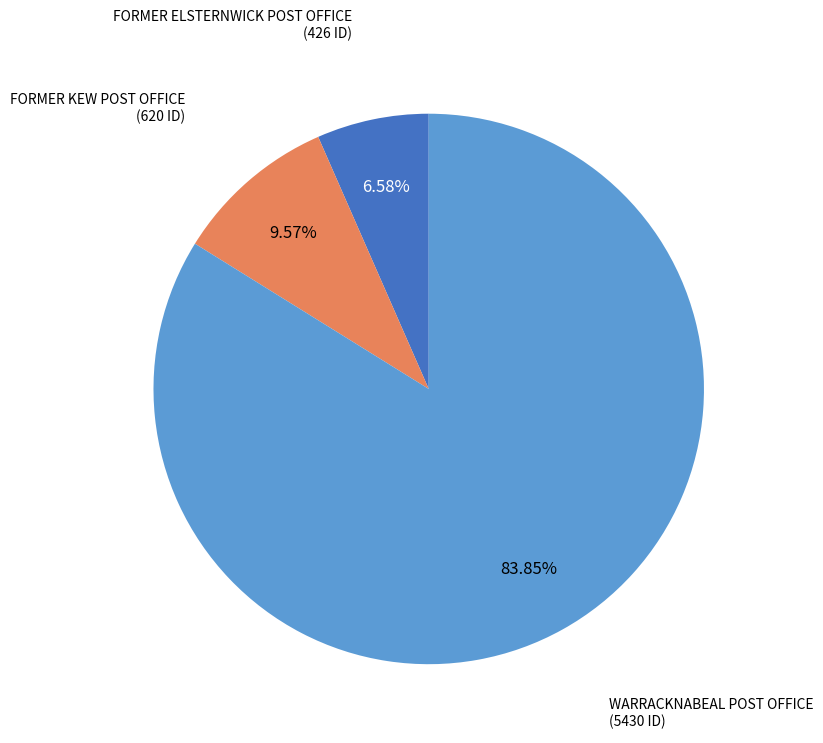

True or false: WARRACKNABEAL POST OFFICE accounts for 97% of the total.

False